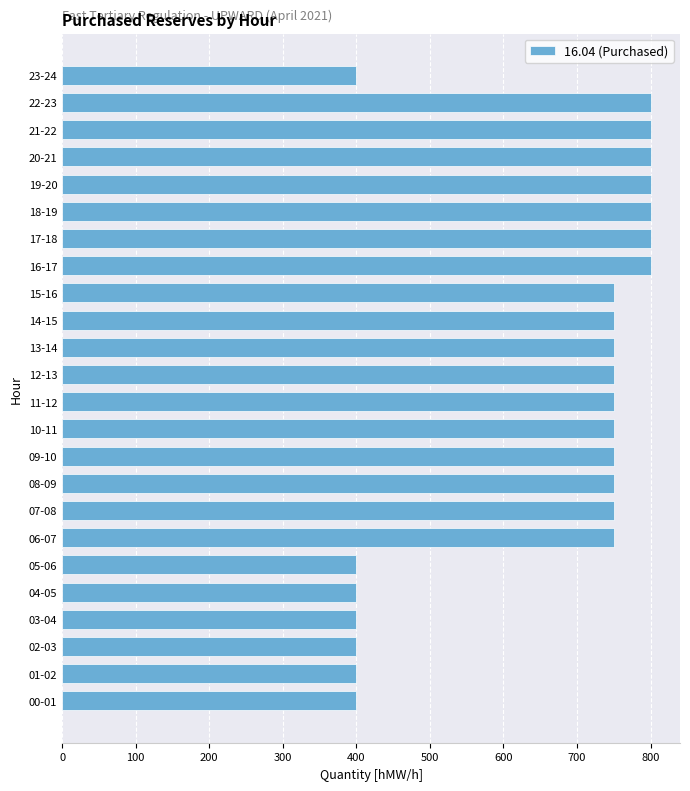

Is it true that the value at 15-16 is 998?

False